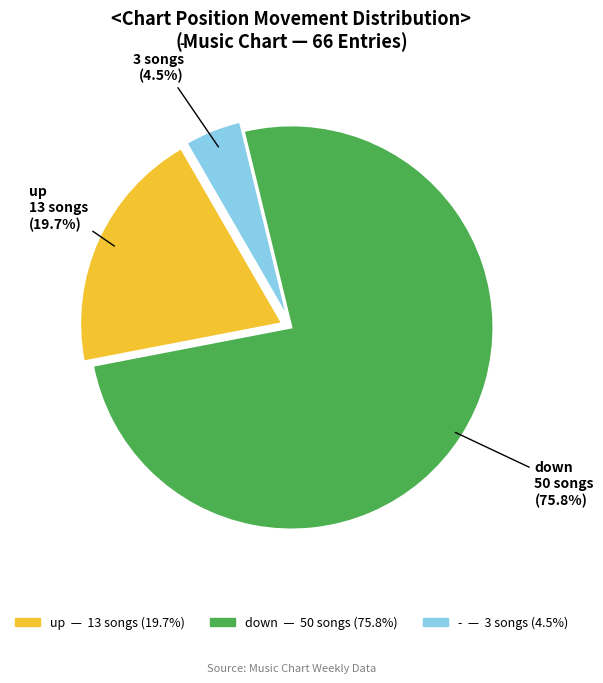

Which slice is the smallest?

-